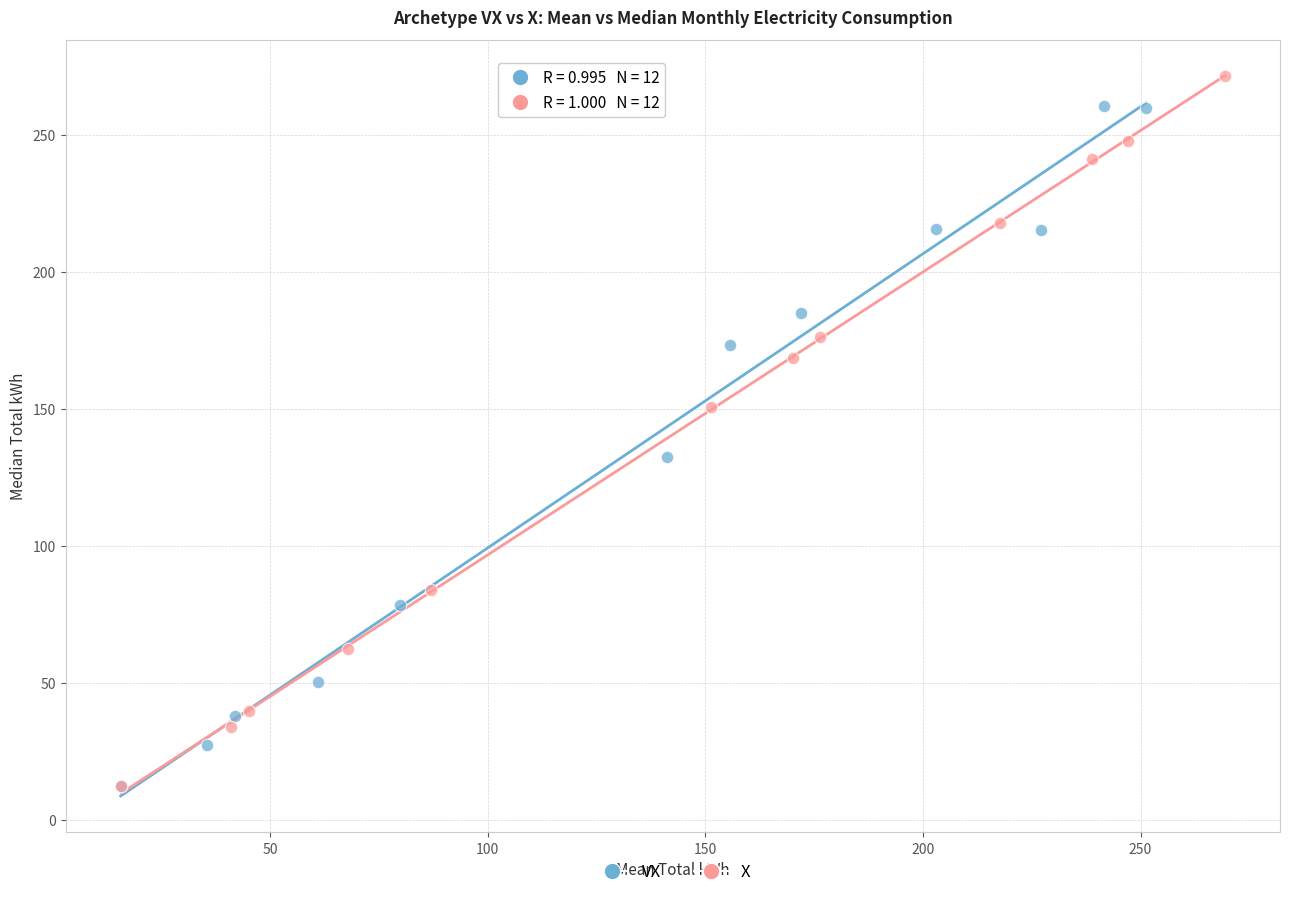

Which series reaches the maximum Y coordinate?

X